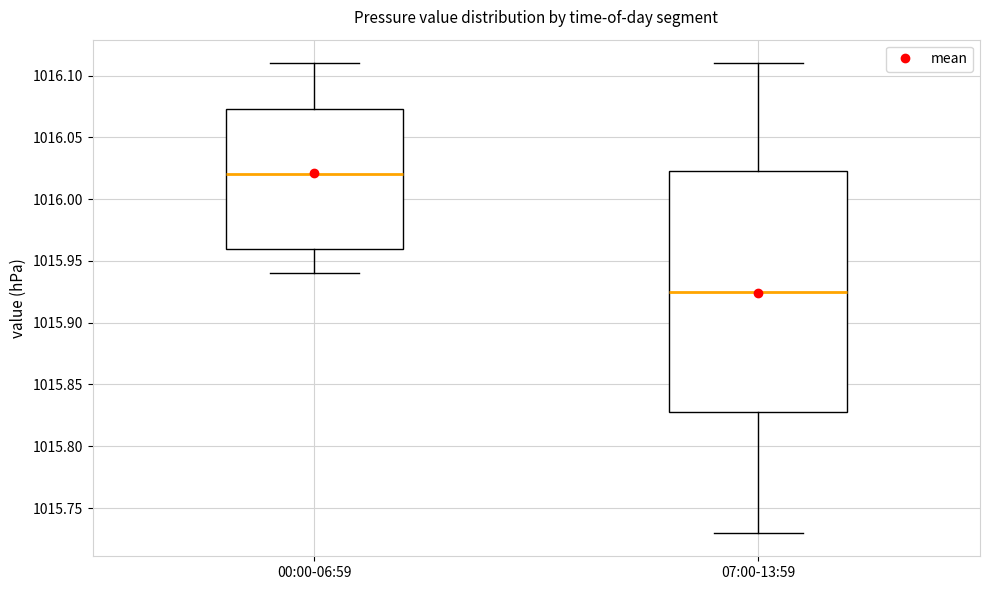

Which box's median line is the lowest?

07:00-13:59